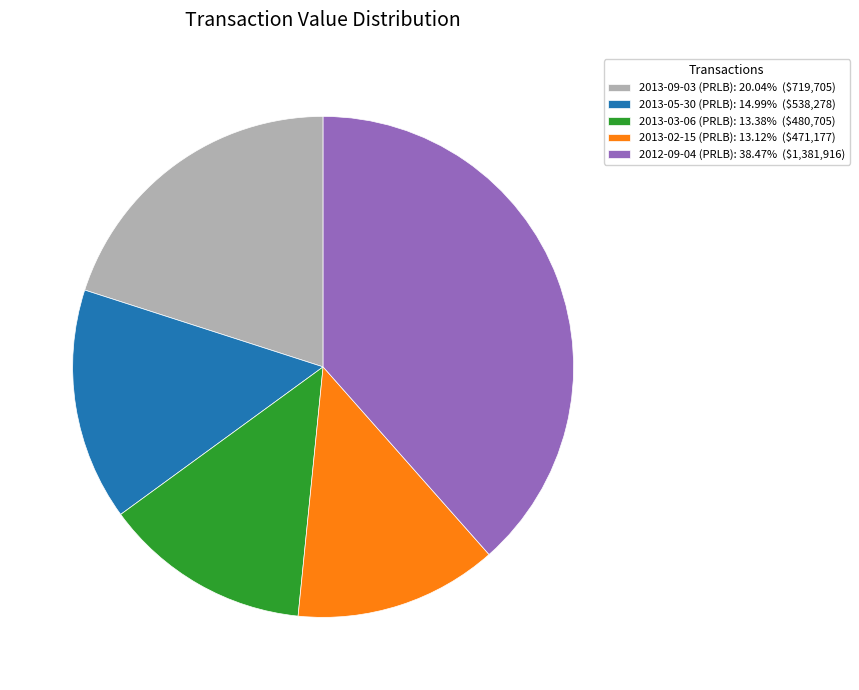

The 2013-02-15 (PRLB) slice represents 7% of the pie. True or false?

False